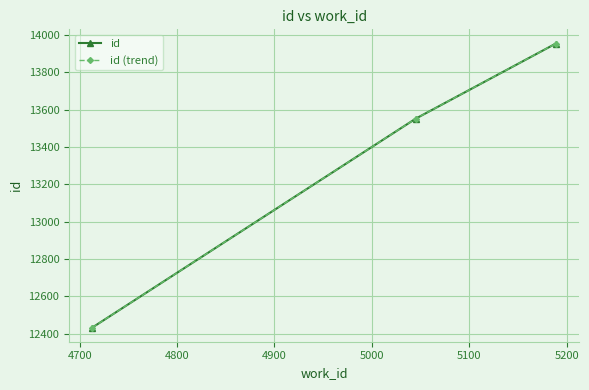

Is this an area chart (filled region under the line)?

No